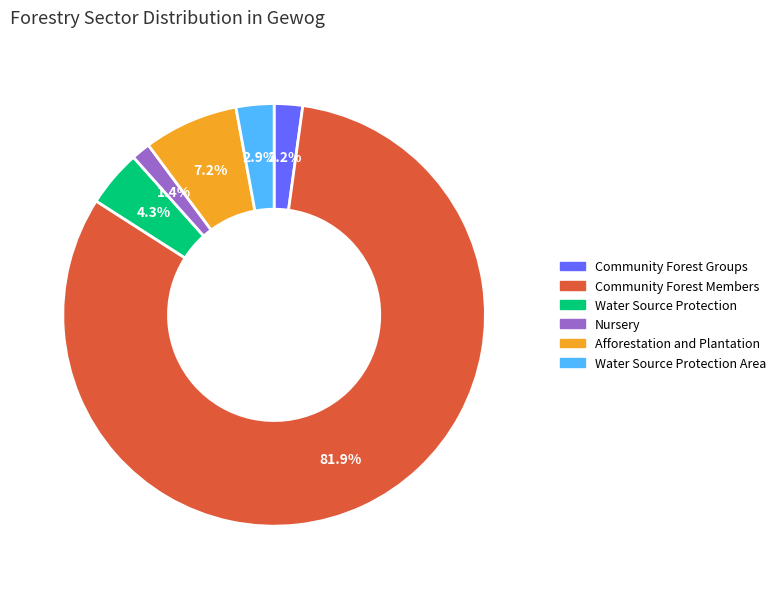

Does any single category account for the majority?

Yes